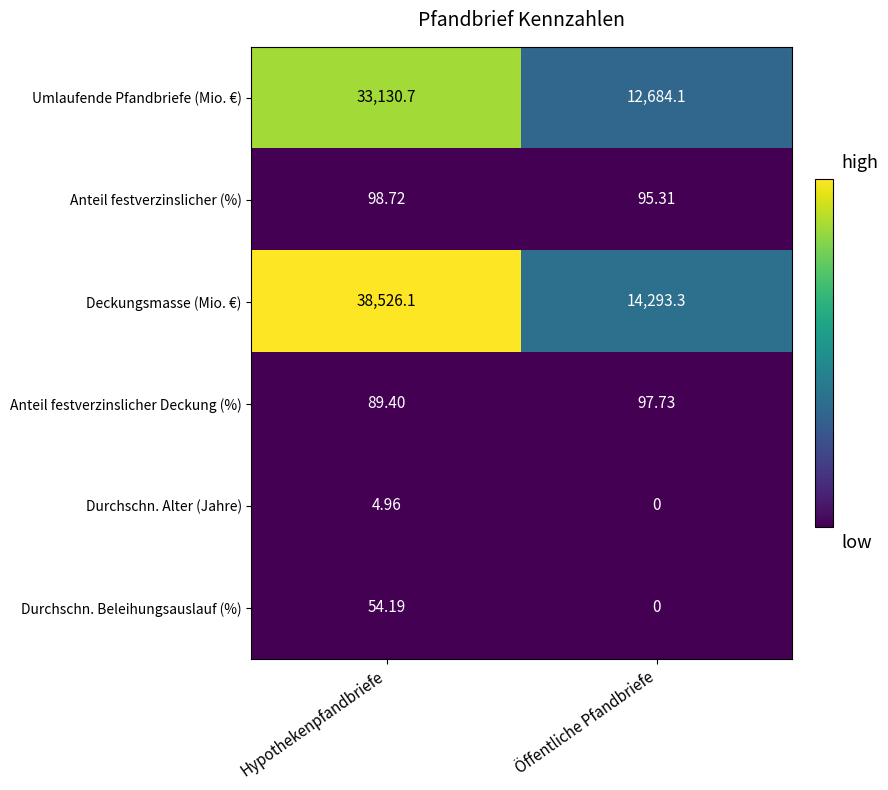

Which series has the largest total across all categories?

Deckungsmasse (Mio. €)